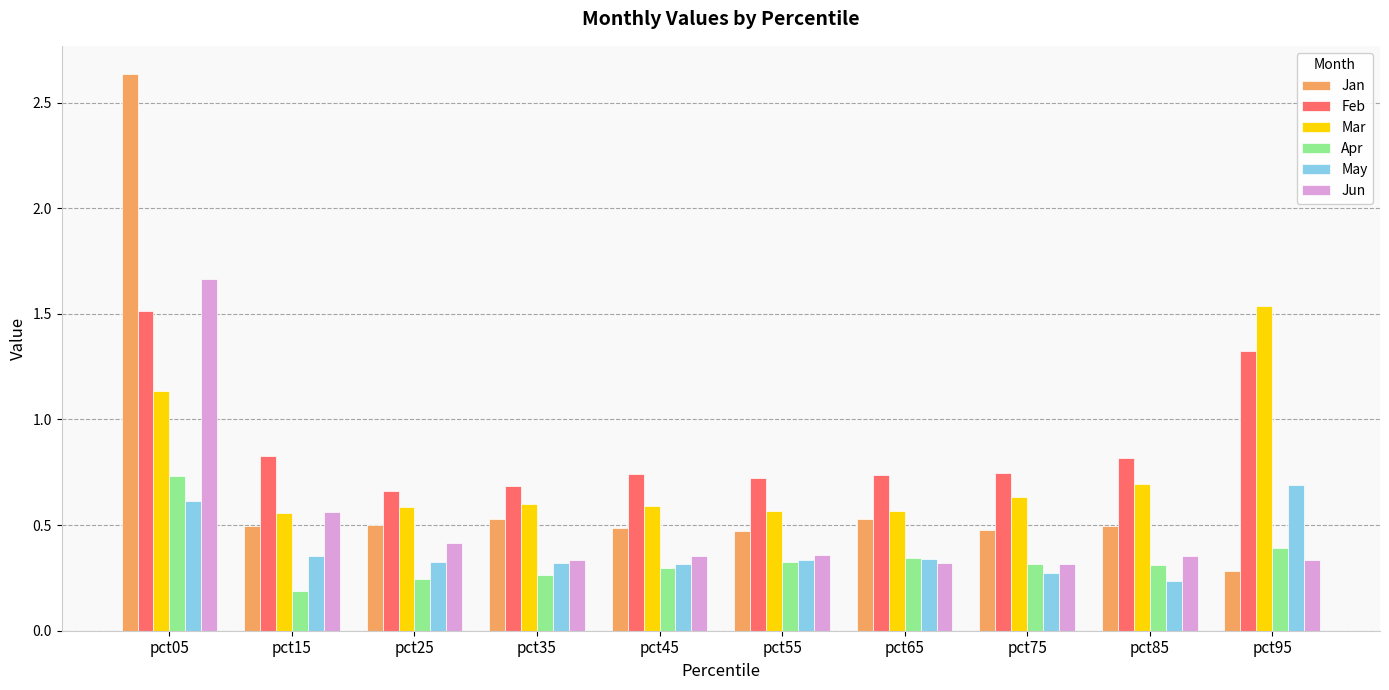

Count the number of data series in this chart.

6